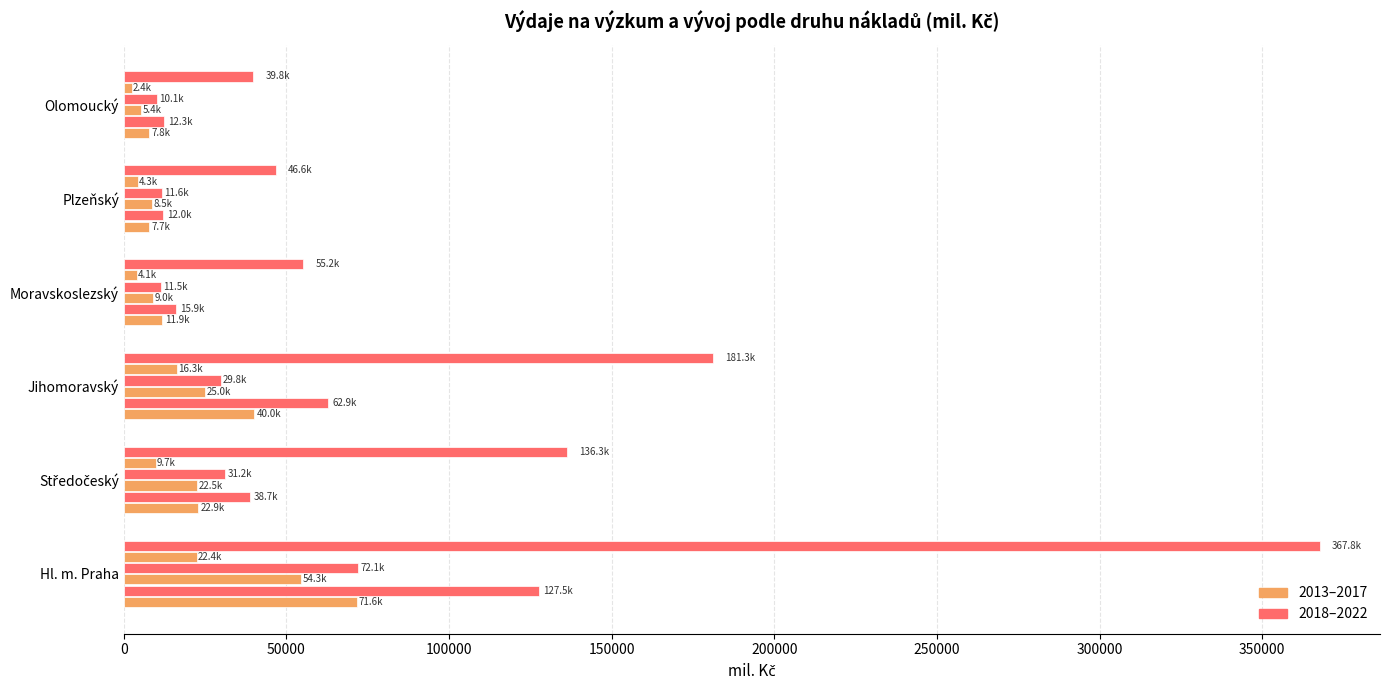

Count the number of data series in this chart.

6